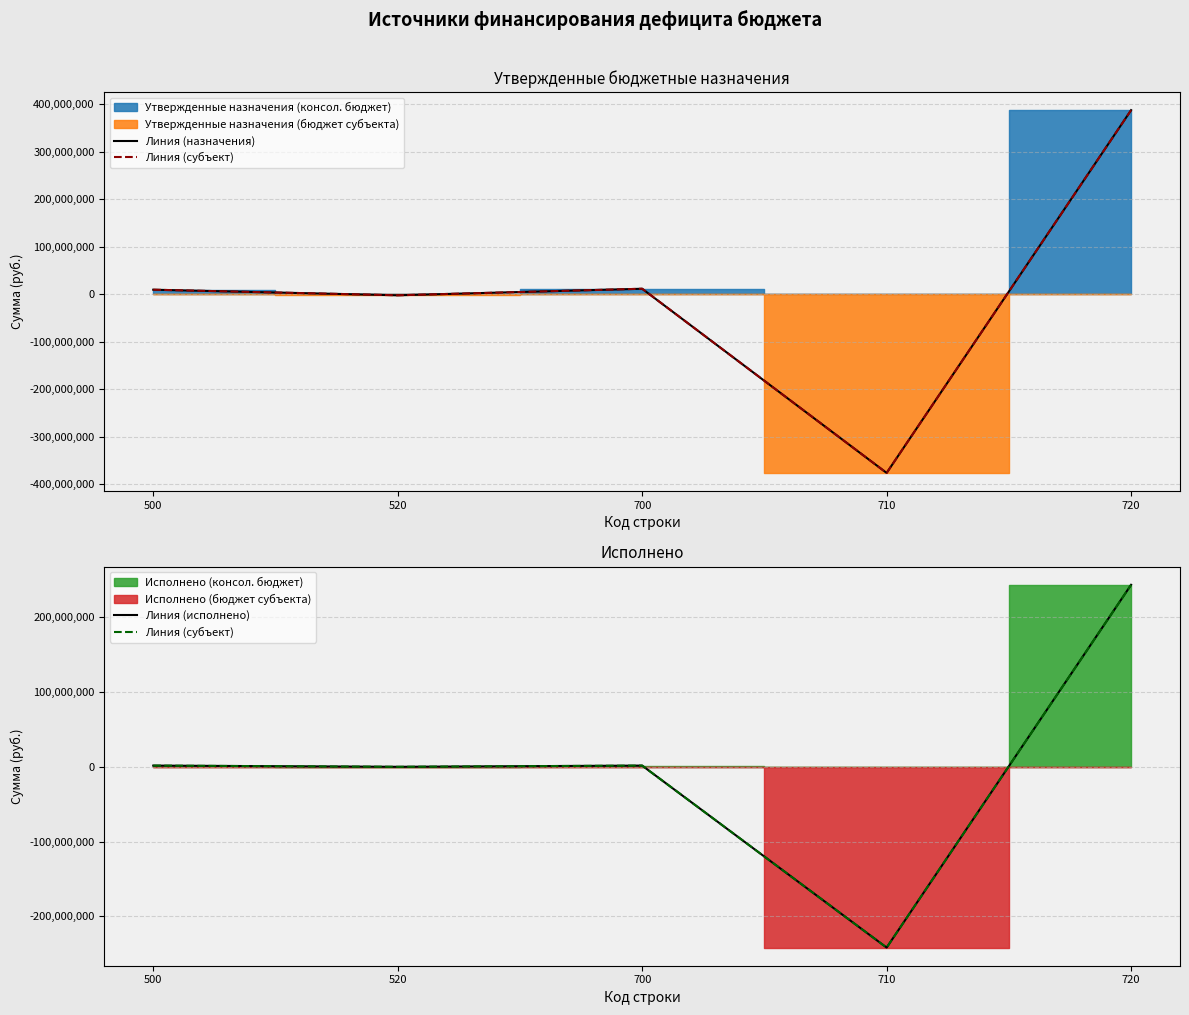

What is the difference between the highest and lowest values at 710?

133898948.9